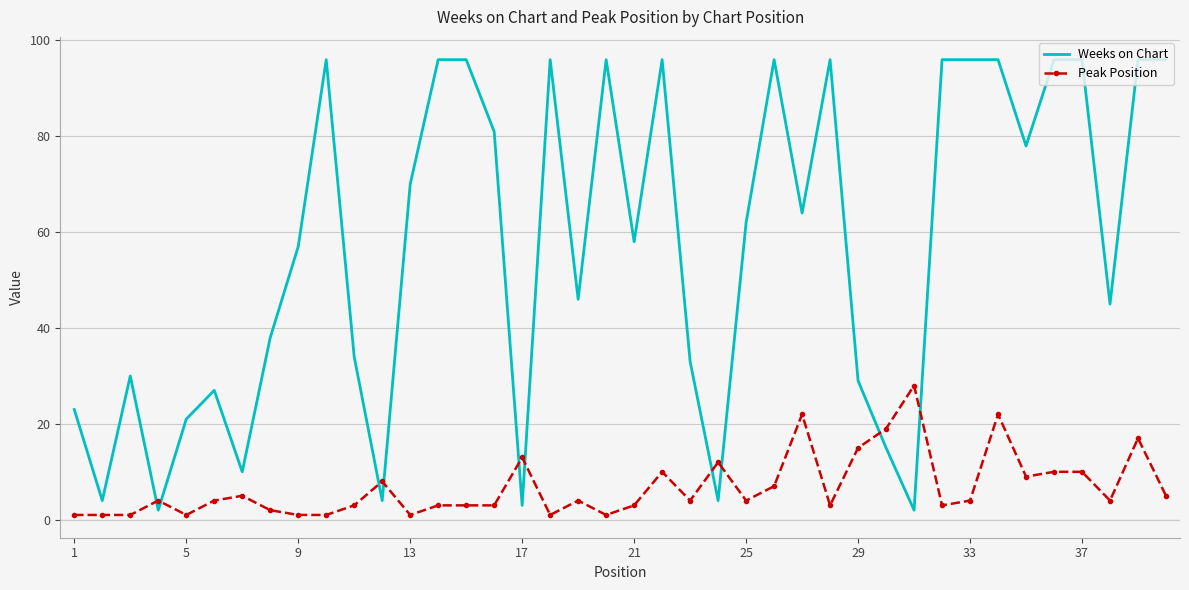

Which series ends up on top after the final intersection of Weeks on Chart and Peak Position?

Weeks on Chart